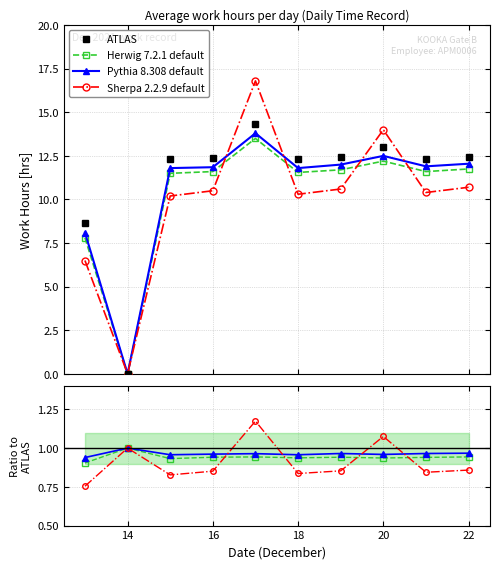

How many intersections are there between Herwig 7.2.1 default and Sherpa 2.2.9 default?

4